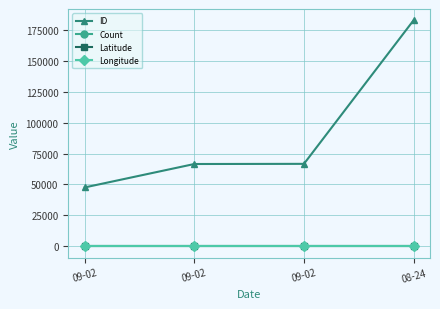

At which label does Count reach its minimum?

09-02